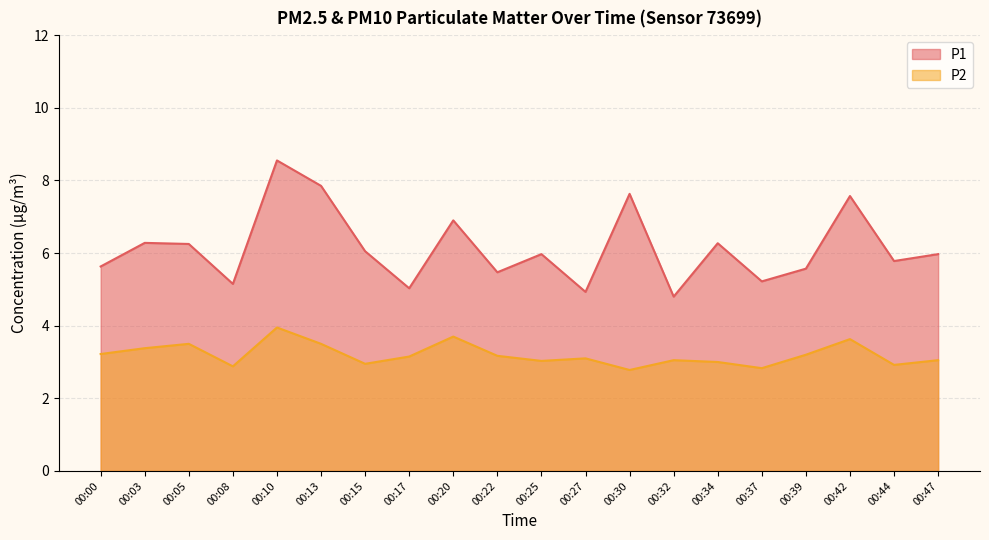

True or false: P1 and P2 cross at least once.

False